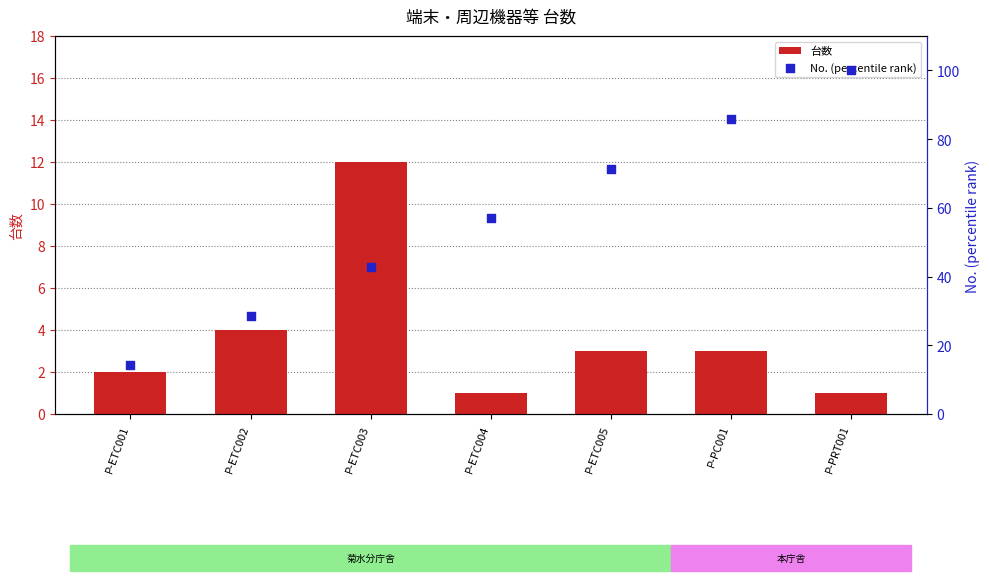

Which series has the largest total across all categories?

No. (percentile rank)